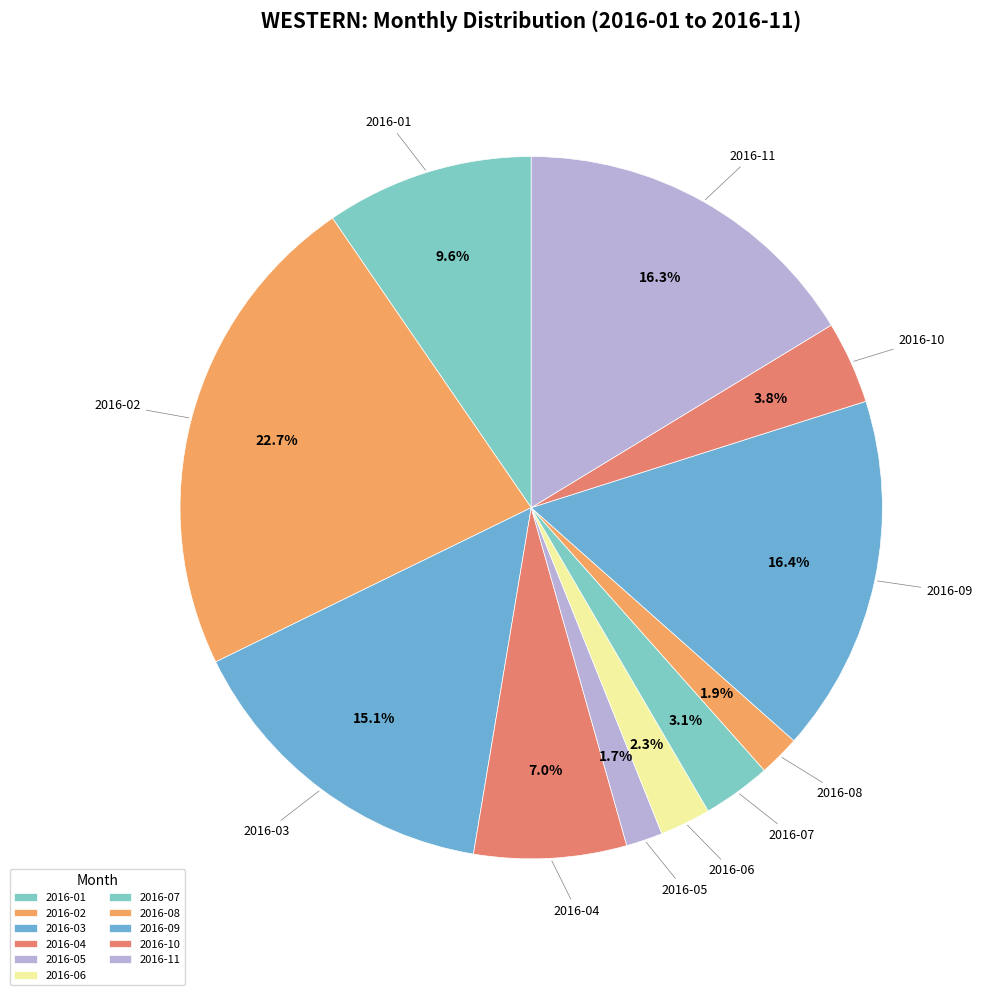

Rank the categories by value from lowest to highest.

2016-05, 2016-08, 2016-06, 2016-07, 2016-10, 2016-04, 2016-01, 2016-03, 2016-11, 2016-09, 2016-02